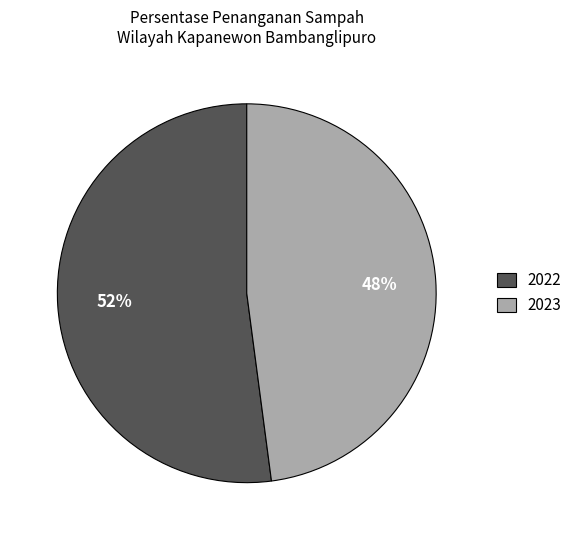

How many segments does this pie chart have?

2